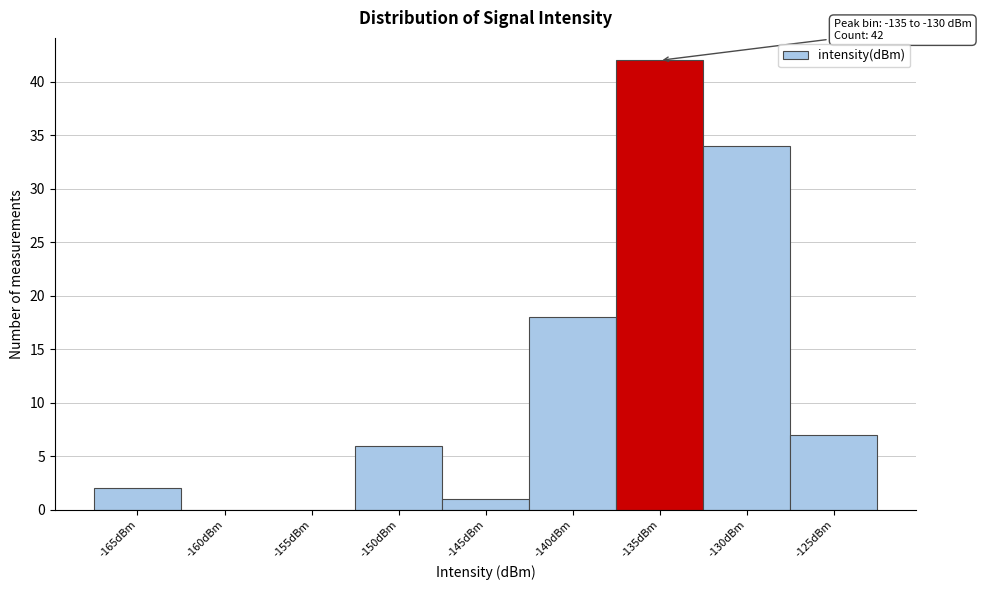

Reading left to right, extract all data points from this chart.

-165dBm=2	-160dBm=0	-155dBm=0	-150dBm=6	-145dBm=1	-140dBm=18	-135dBm=42	-130dBm=34	-125dBm=7